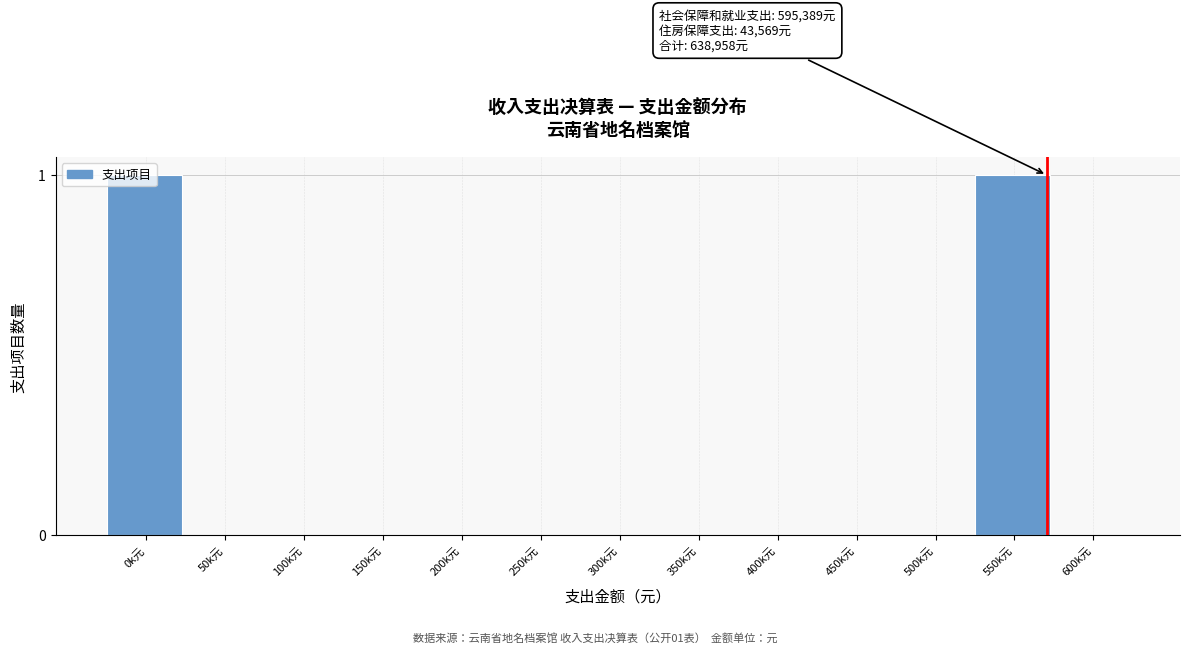

The value at 300k元 is 0. True or false?

True